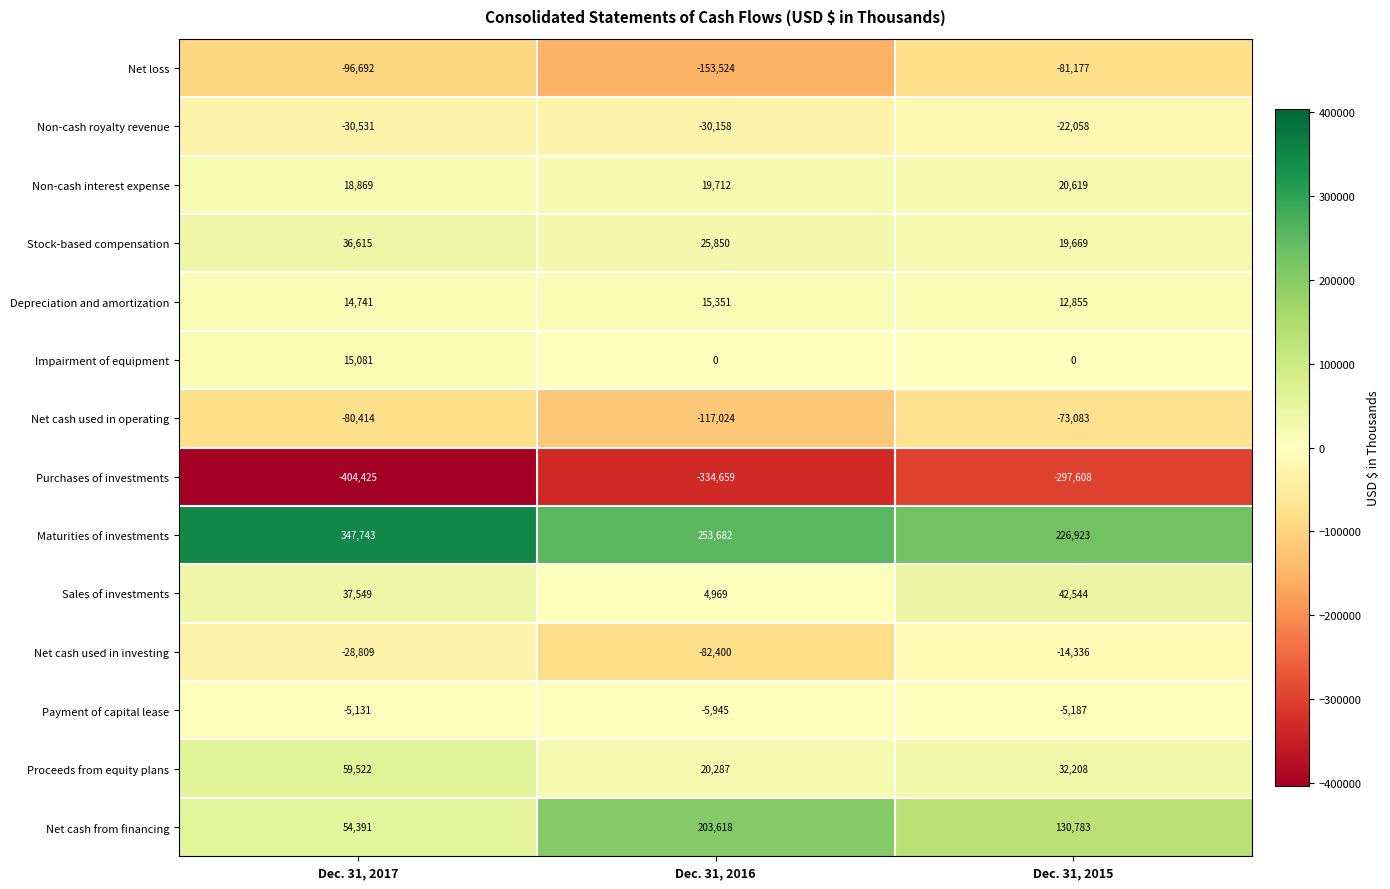

Rank the series by their maximum value, from highest to lowest.

Maturities of investments, Net cash from financing, Proceeds from equity plans, Sales of investments, Stock-based compensation, Non-cash interest expense, Depreciation and amortization, Impairment of equipment, Payment of capital lease, Net cash used in investing, Non-cash royalty revenue, Net cash used in operating, Net loss, Purchases of investments